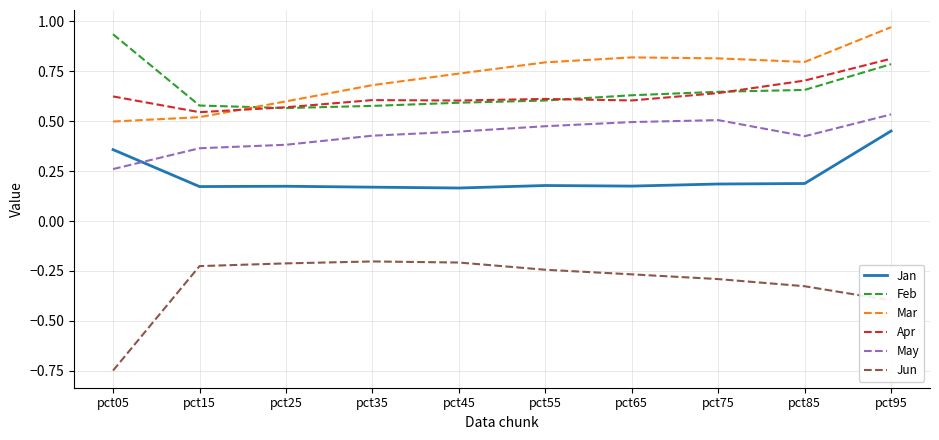

Which category has the highest value in the May series?

pct95